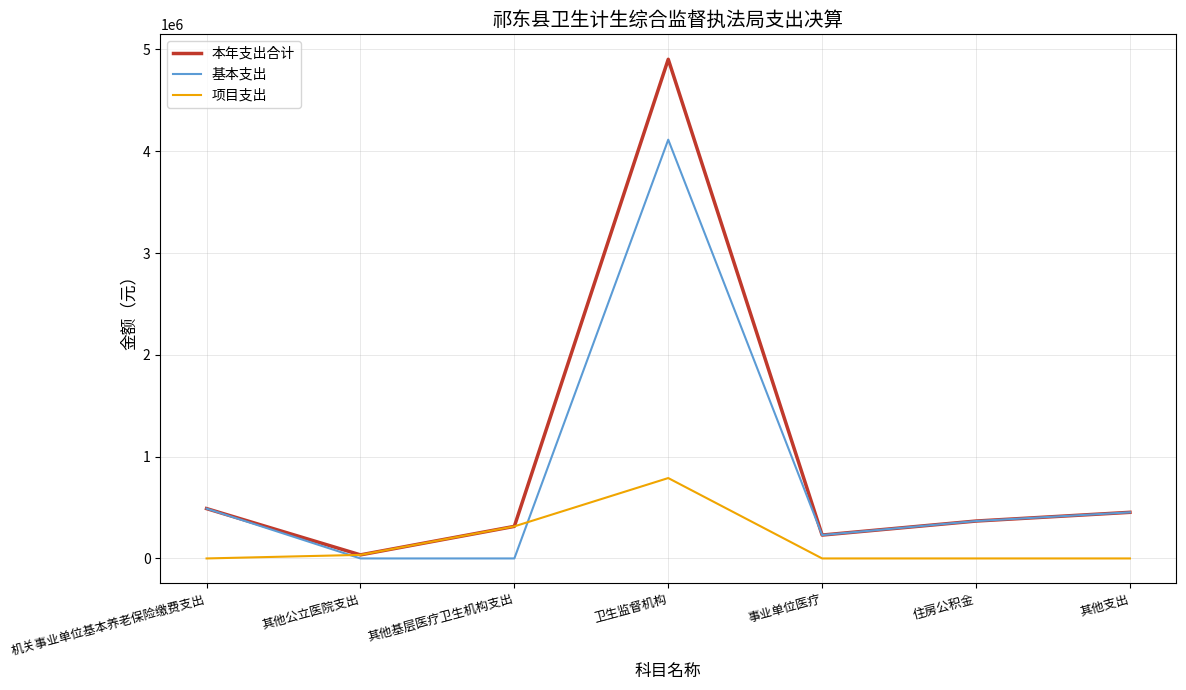

List the series in order of their overall mean, highest first.

本年支出合计, 基本支出, 项目支出